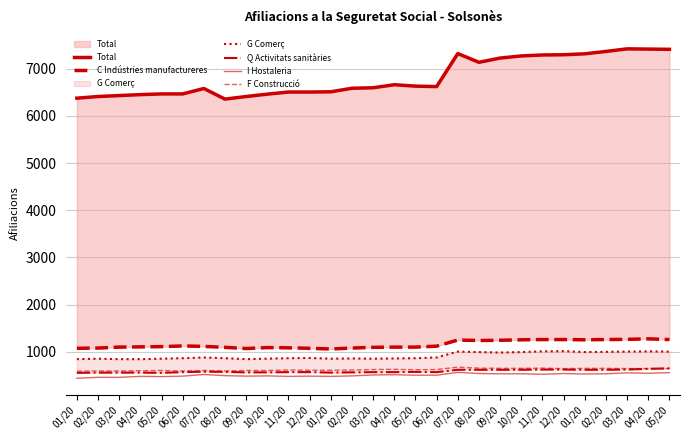

The value of C Indústries manufactureres at 07/20 is 1250. True or false?

True